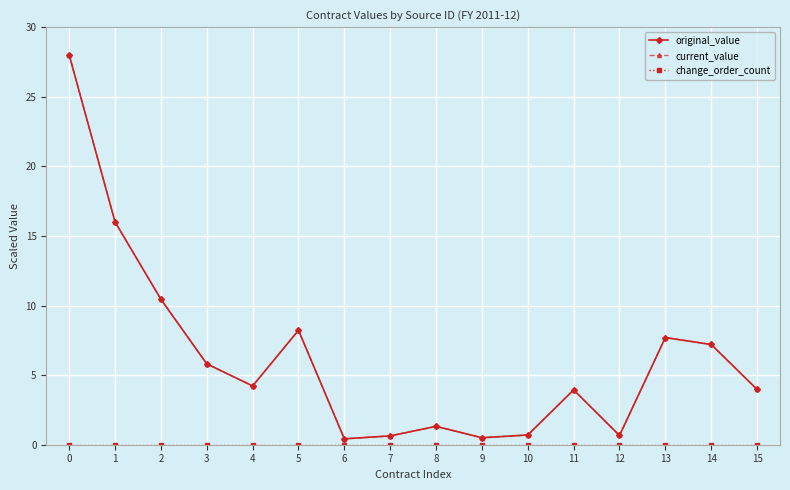

Is this an area chart (filled region under the line)?

No